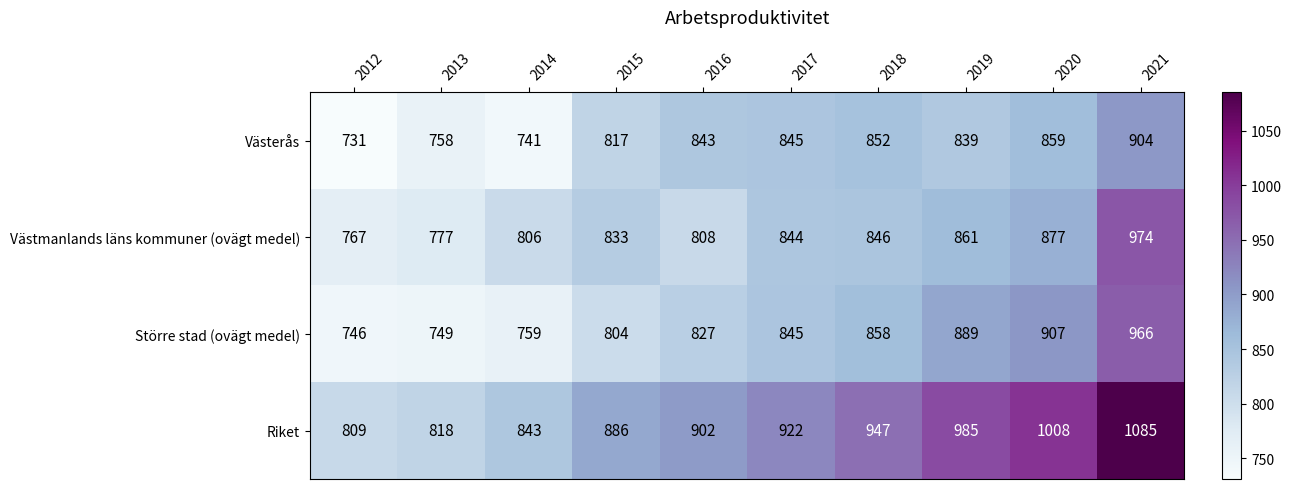

Which label corresponds to the largest value in the chart?

2021